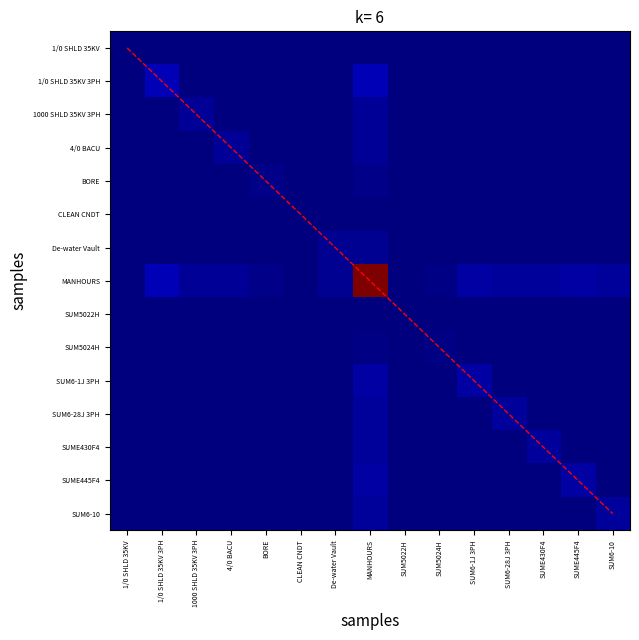

What is the total value across all series at SUM5022H?

8.0